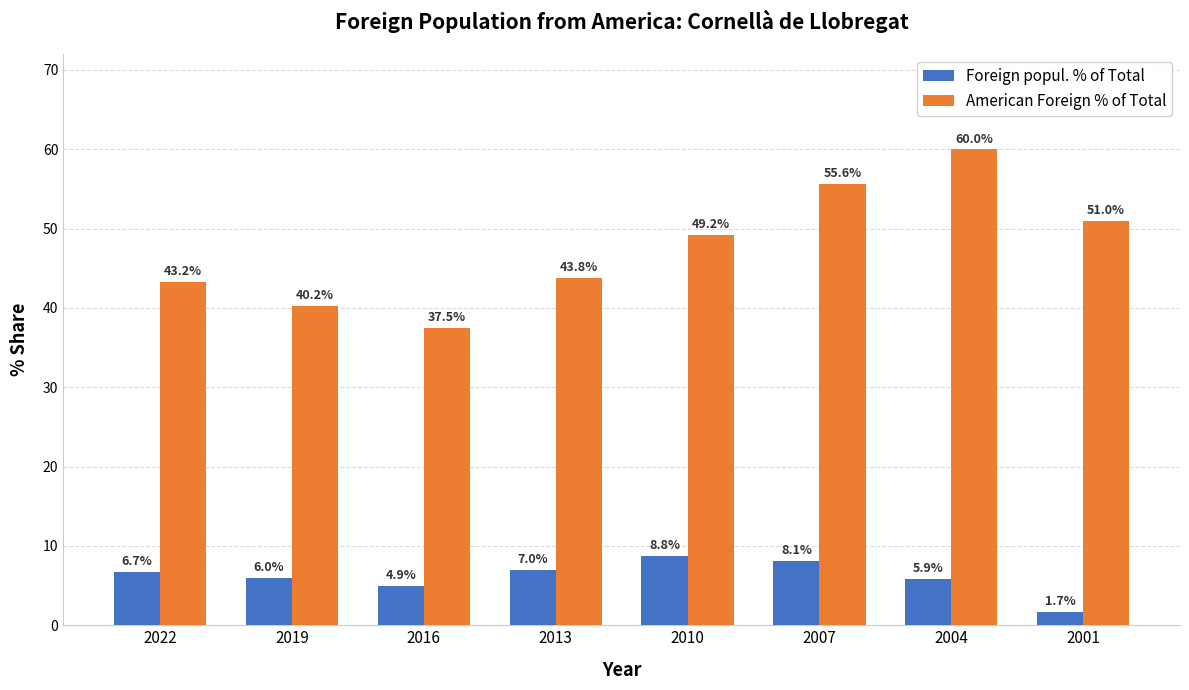

What are all the series names shown in the legend?

Foreign popul. % of Total, American Foreign % of Total